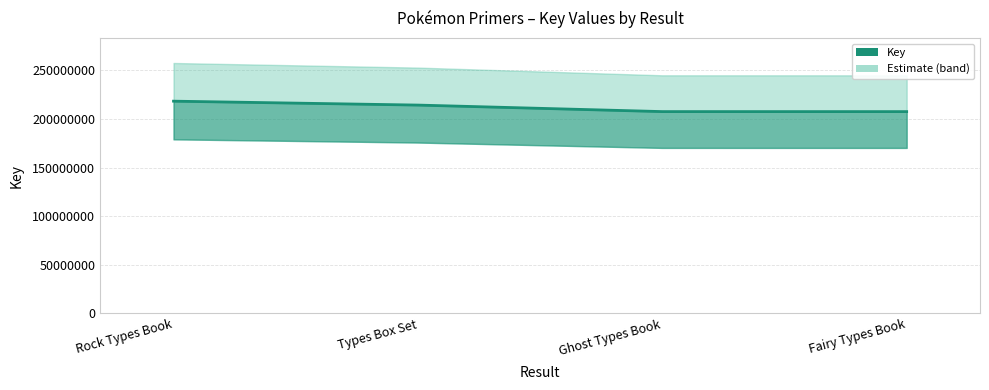

At which label does the data first exceed 214309345?

Rock Types Book